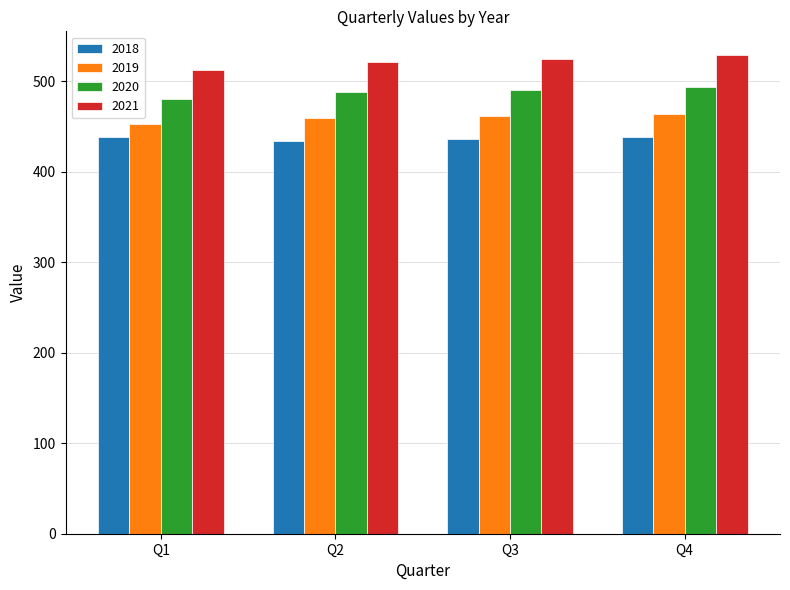

How many groups of bars are there?

4